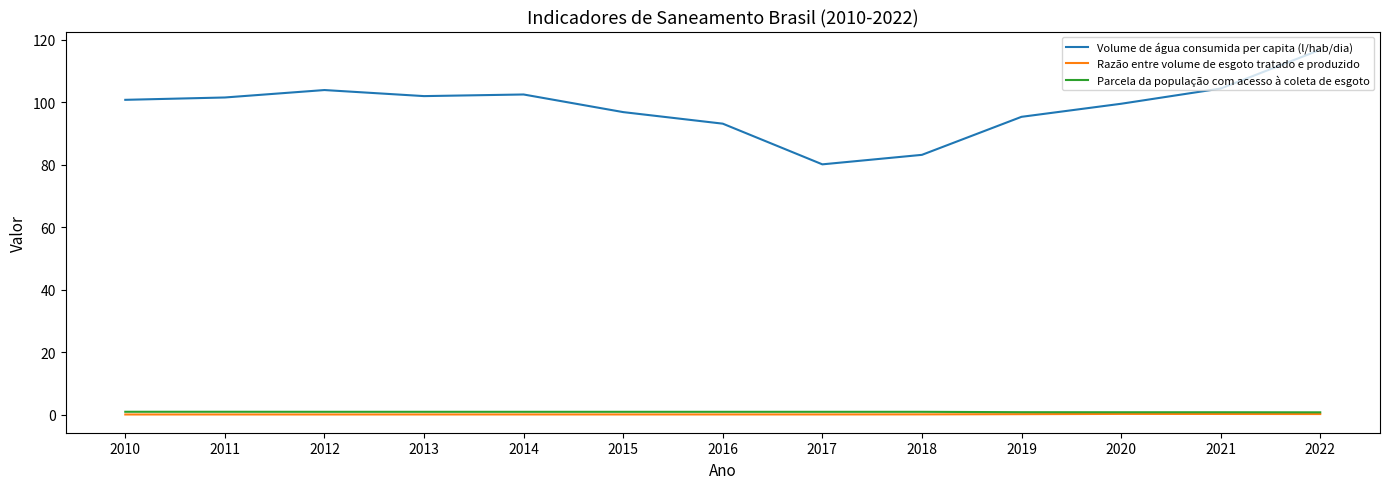

True or false: Parcela da população com acesso à coleta de esgoto and Volume de água consumida per capita (l/hab/dia) intersect in this chart.

False